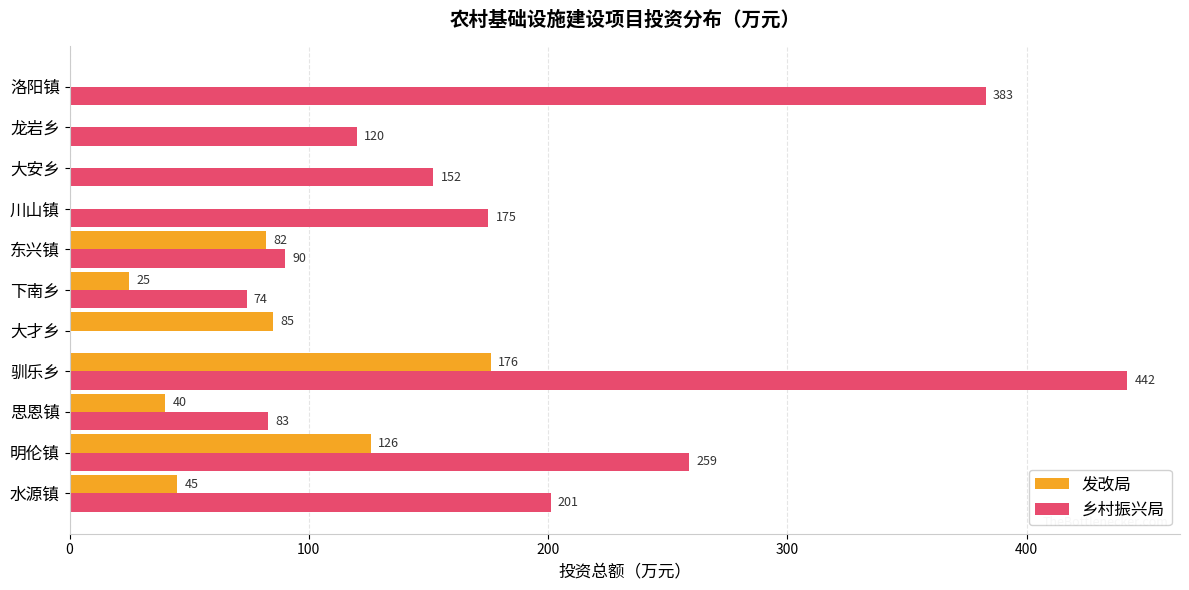

Is it true that 发改局 equals 108 at 东兴镇?

False